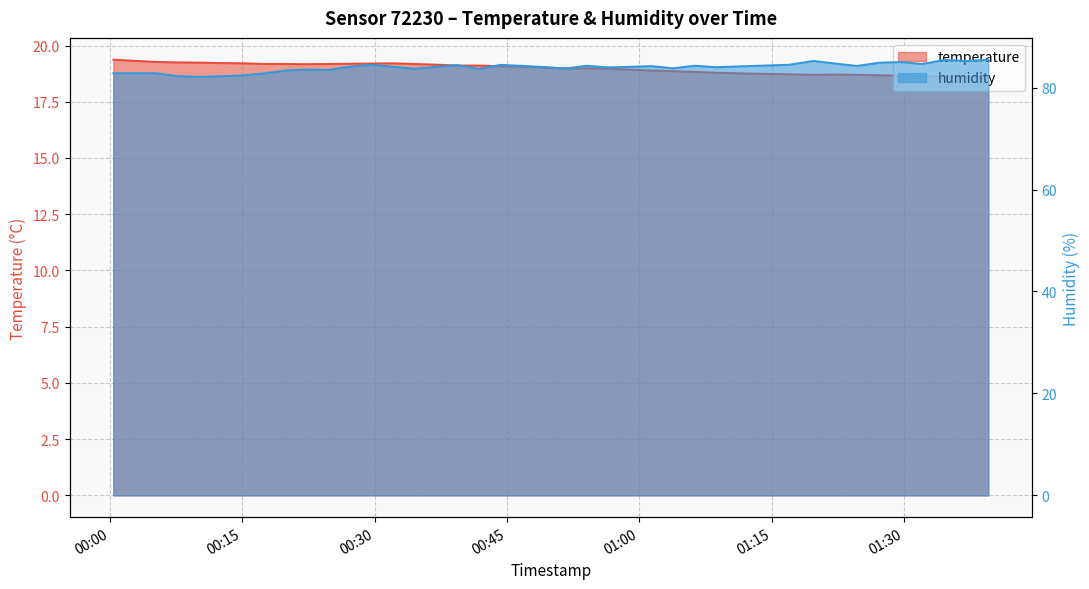

What position from the right is 2023-09-18T00:00:24?

40